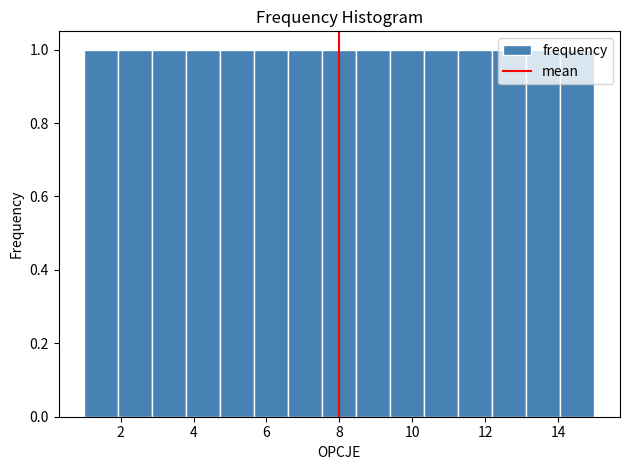

Reading left to right, transcribe this chart: for each bar, give the range it covers on the x-axis and its height. Neither the bar edges nor the heights are printed on the chart, so give them approximately, as read against the axes.

1.0 to 2.0: 1
2.0 to 2.8: 1
2.8 to 3.8: 1
3.8 to 4.8: 1
4.8 to 5.6: 1
5.6 to 6.6: 1
6.6 to 7.6: 1
7.6 to 8.4: 1
8.4 to 9.4: 1
9.4 to 10.4: 1
10.4 to 11.2: 1
11.2 to 12.2: 1
12.2 to 13.2: 1
13.2 to 14.0: 1
14.0 to 15.0: 1